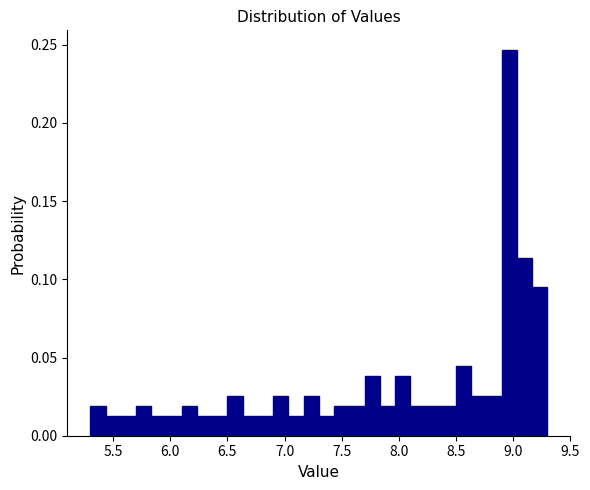

Around what value on the x-axis is the tallest bar? Give the approximate position of its centre, as read against the axis.

8.95